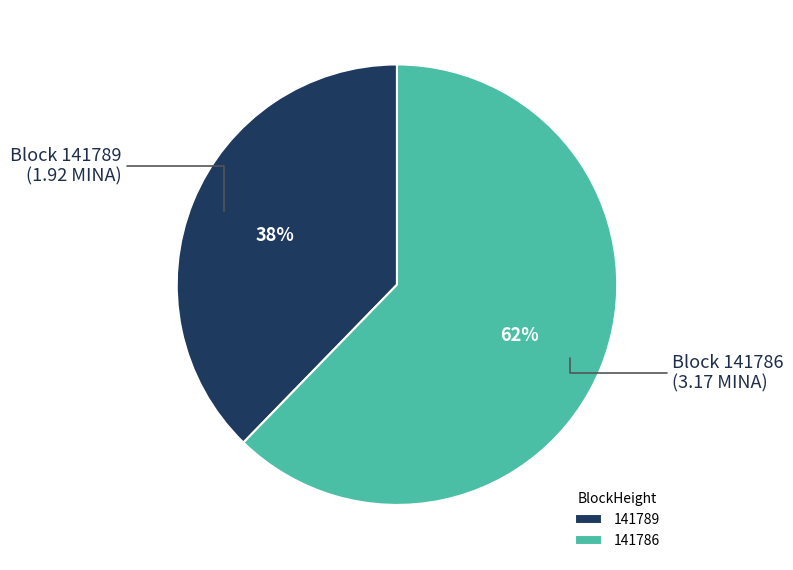

Do 141786 and 141789 together represent more than half of the pie?

Yes